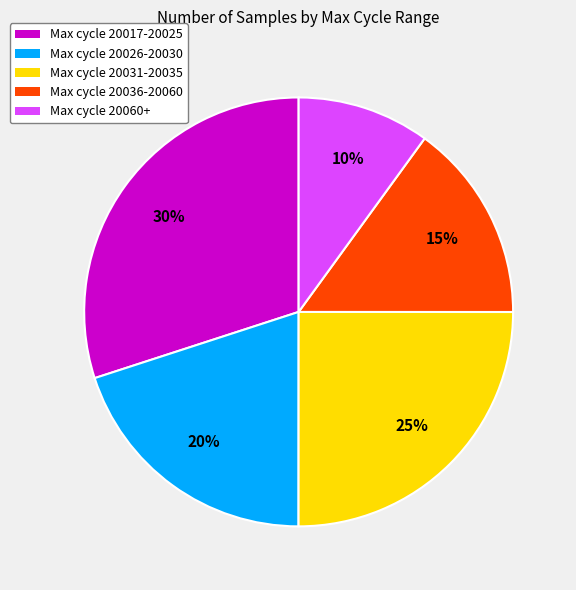

True or false: Max cycle 20017-20025 accounts for 38% of the total.

False